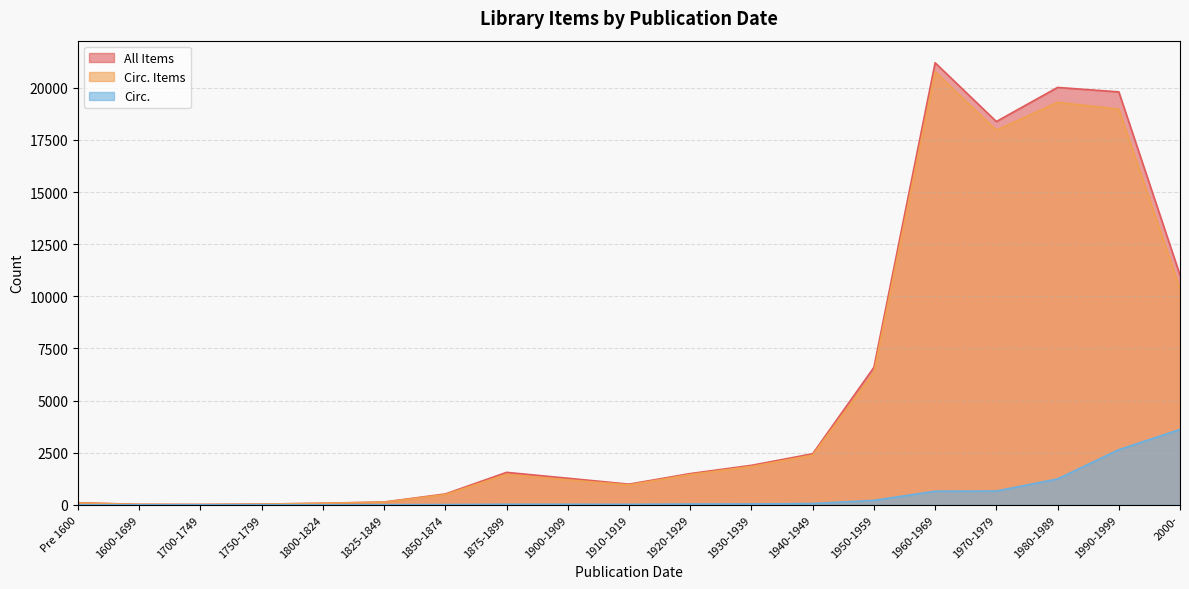

Which series has the largest total across all categories?

All Items